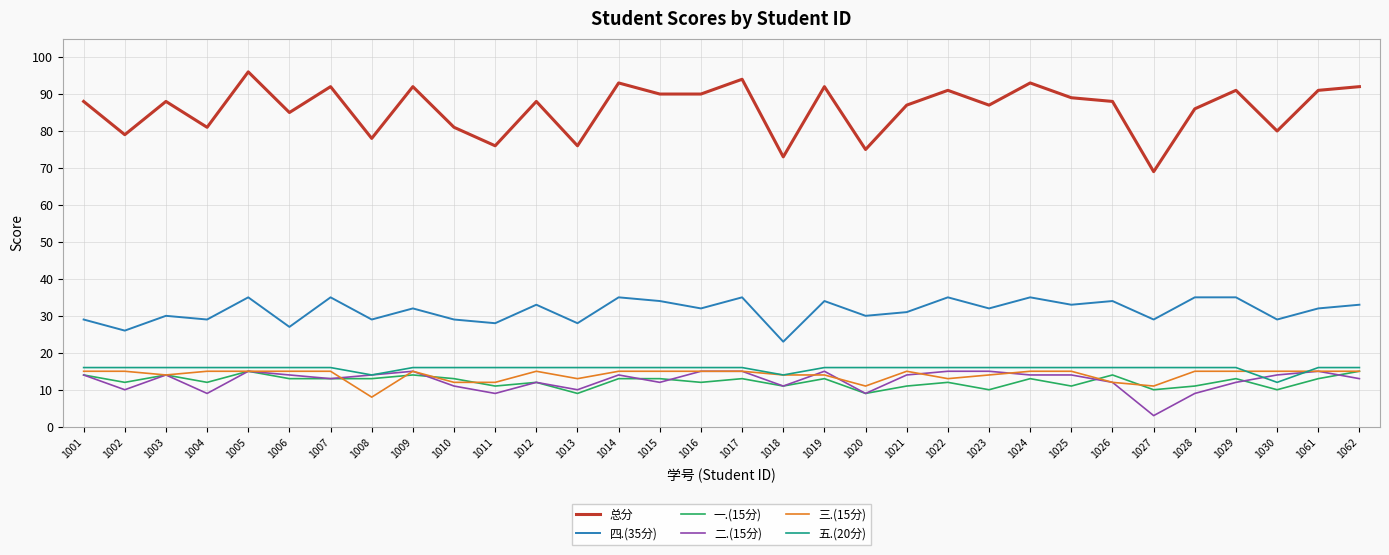

How many lines are shown in the chart?

6